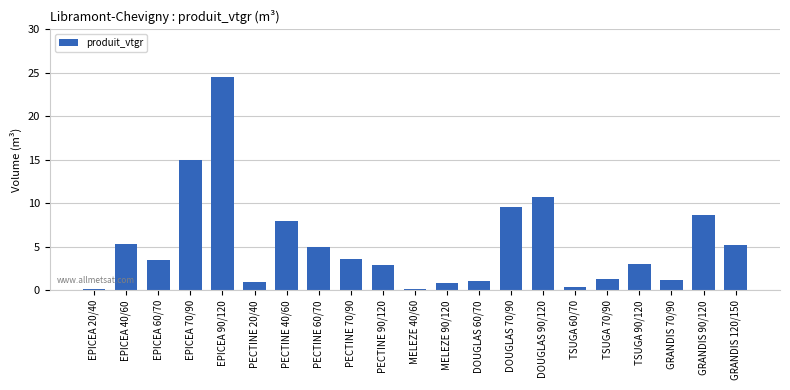

What is the sum of the values at PECTINE 90/120 and MELEZE 90/120?

3.7